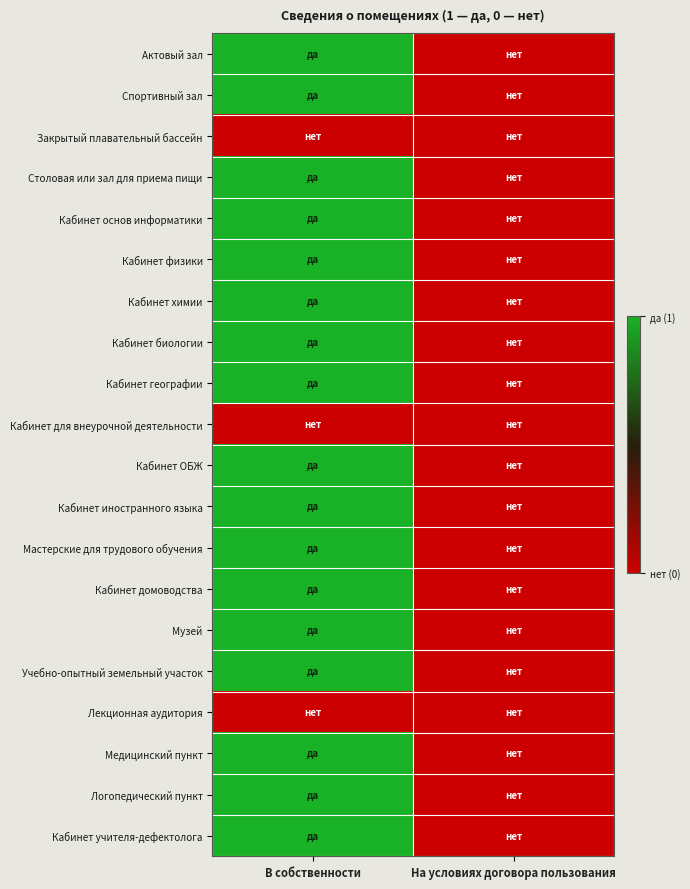

What is the total value across all series at В собственности?

17